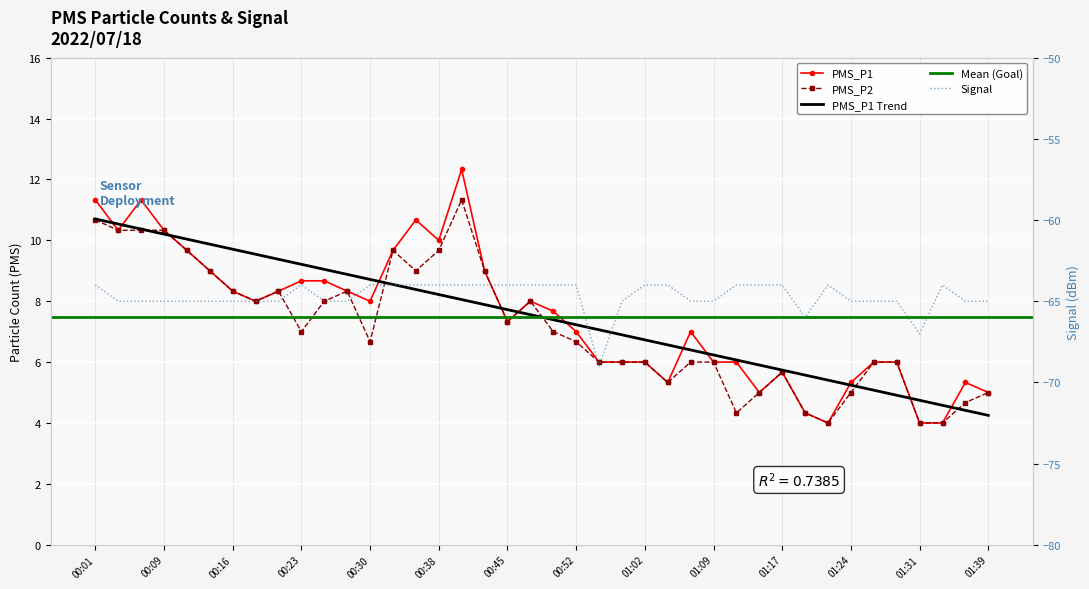

Which has a higher value, 00:33 or 00:04?

00:04